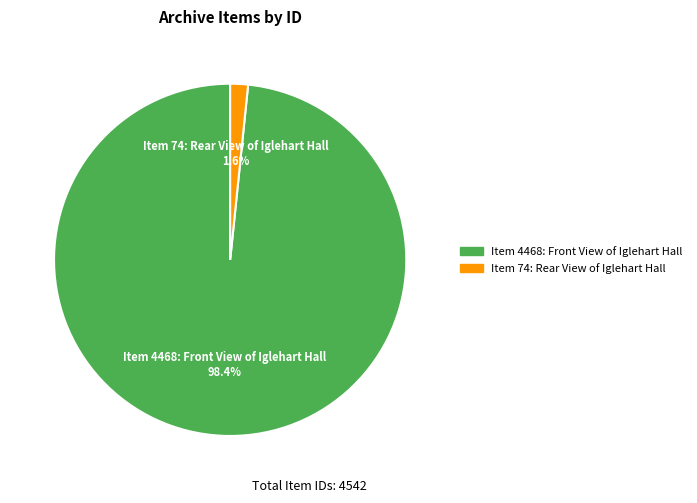

Which has a higher value, Item 74: Rear View of Iglehart Hall or Item 4468: Front View of Iglehart Hall?

Item 4468: Front View of Iglehart Hall